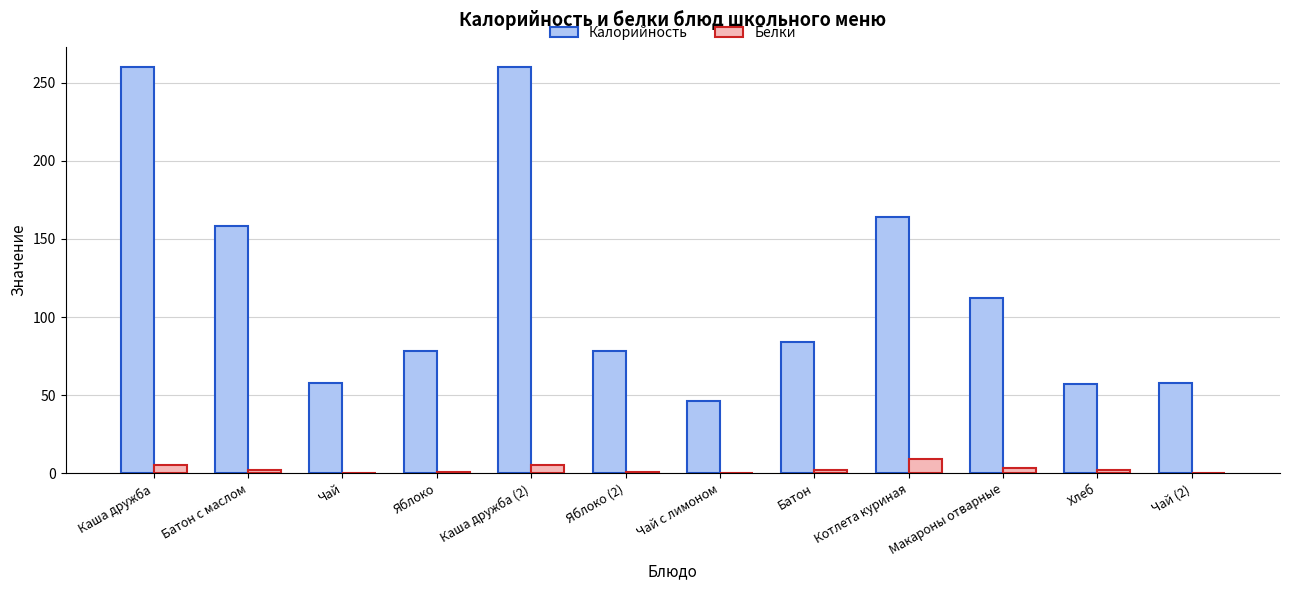

Which series has the largest total across all categories?

Калорийность